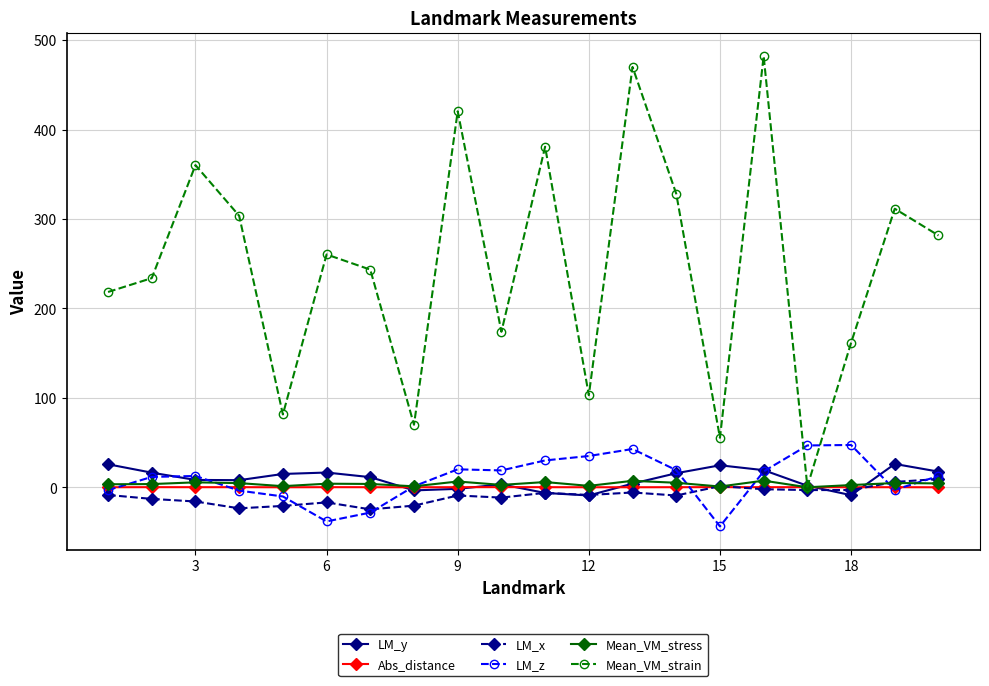

What is the maximum value for LM_z?

47.3